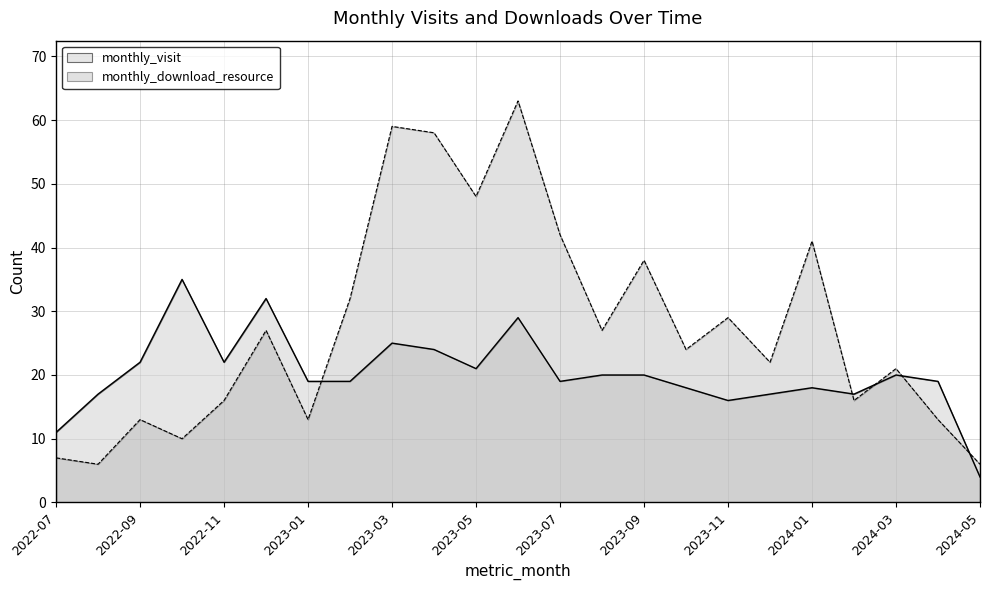

Between which two adjacent categories do monthly_visit and monthly_download_resource first intersect?

2023-01 and 2023-02